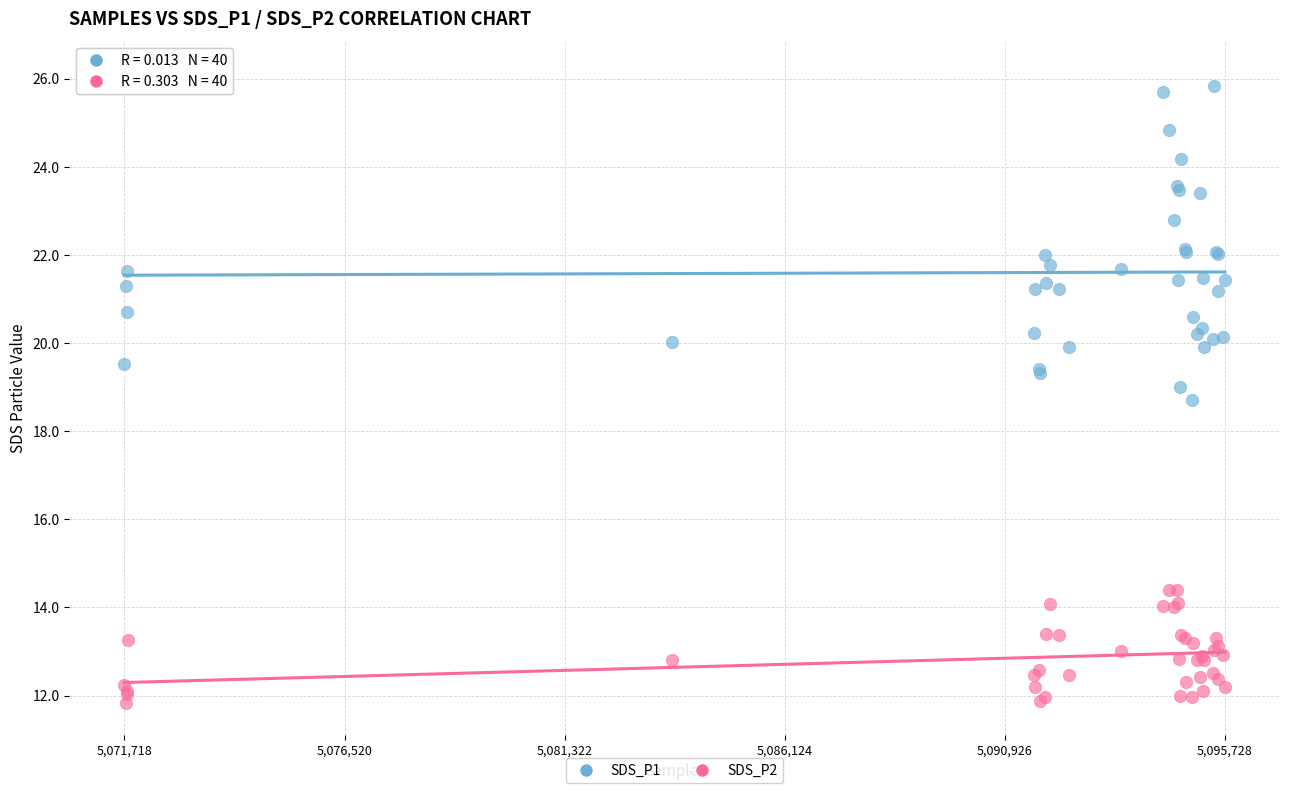

Which series reaches the minimum Y coordinate?

SDS_P2